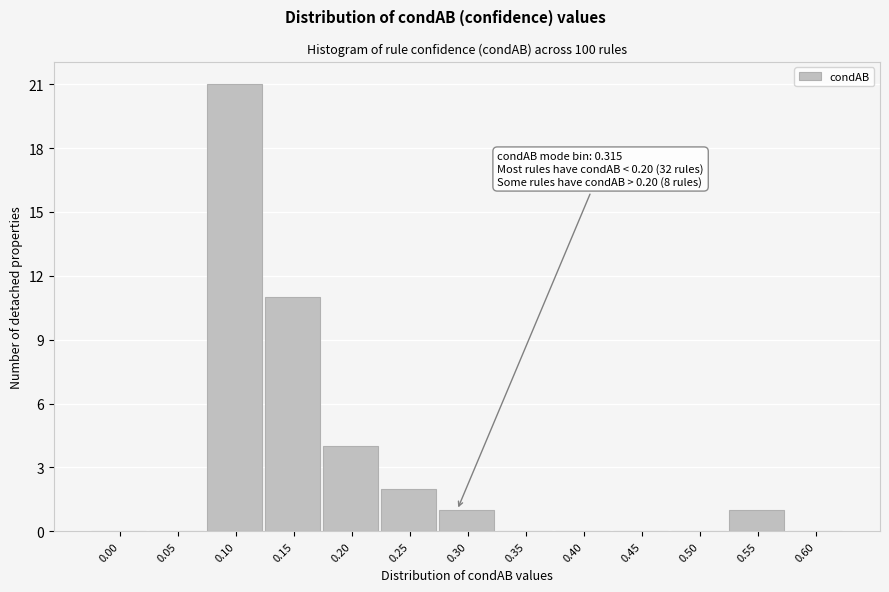

Reading left to right, what are all the values shown in this chart?

0.00=0	0.05=0	0.10=21	0.15=11	0.20=4	0.25=2	0.30=1	0.35=0	0.40=0	0.45=0	0.50=0	0.55=1	0.60=0